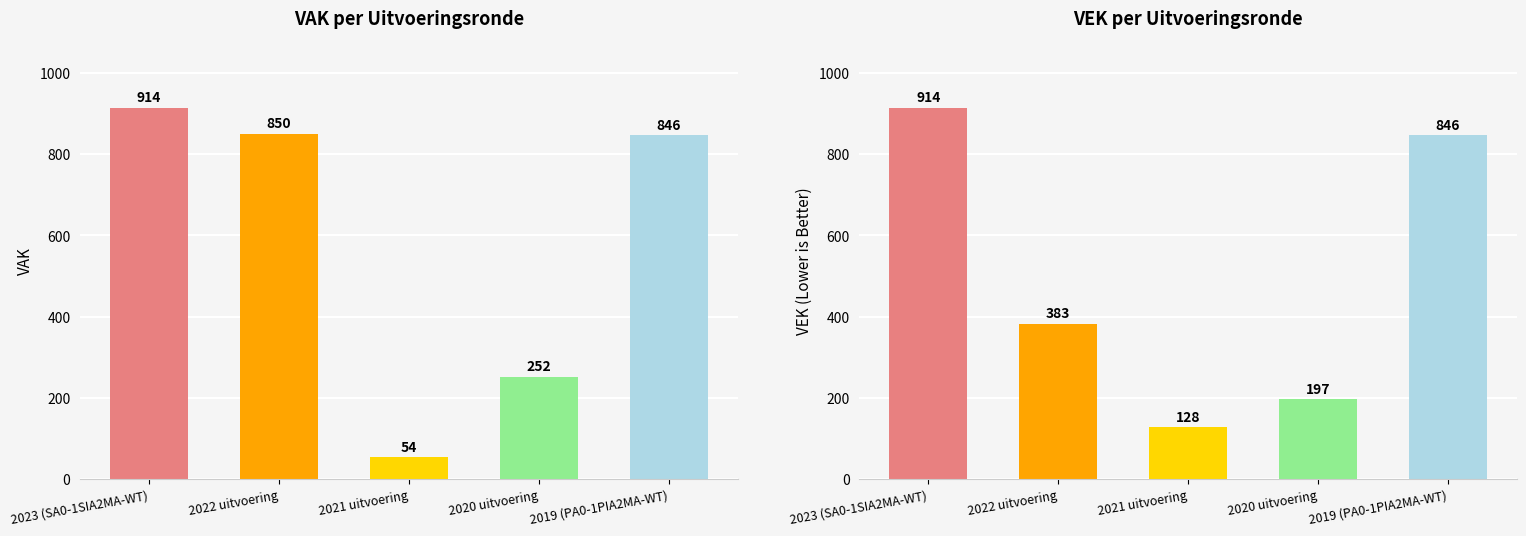

Rank the series by their average value, from highest to lowest.

VAK, VEK